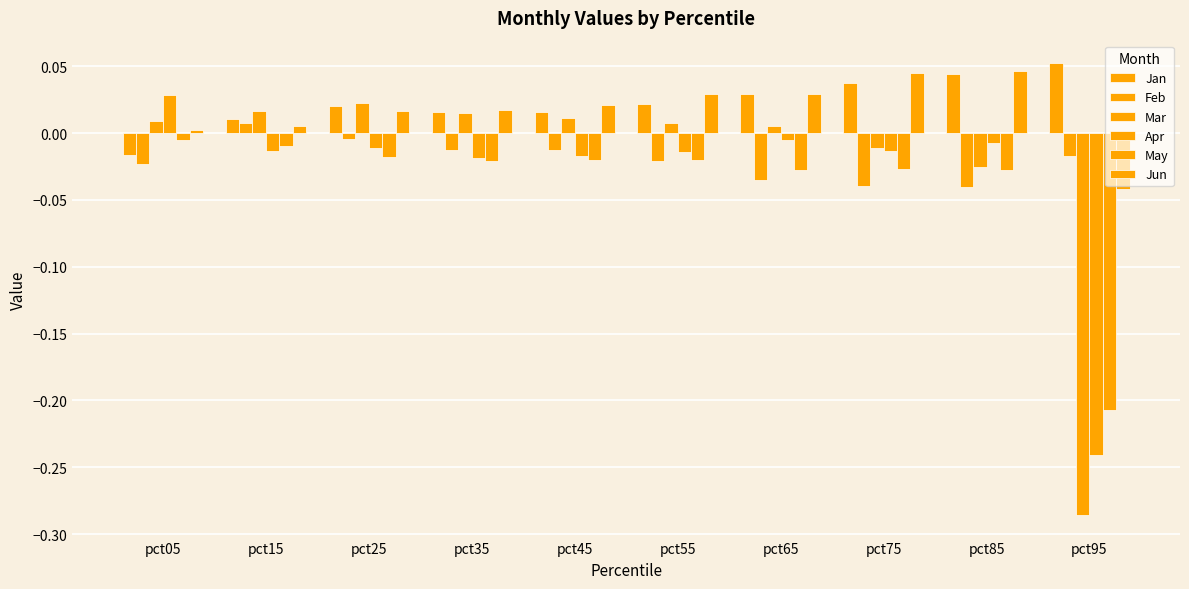

How many bars are there in total?

60